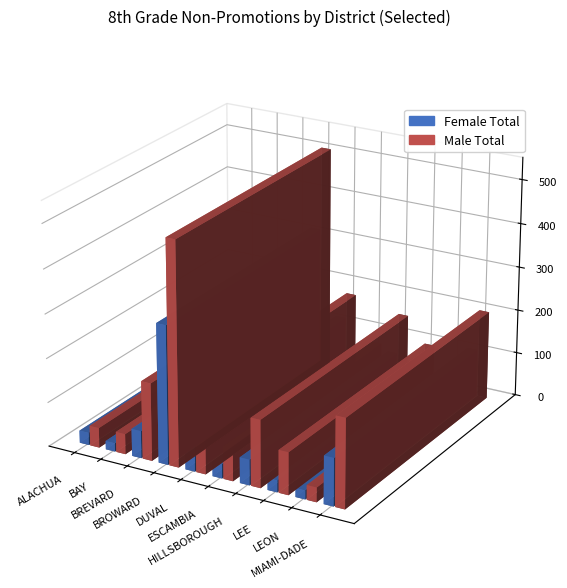

Reading right to left, what are all the values shown in this chart?

Female Total: 108	20	27	58	33	116	314	62	19	28
Male Total: 202	33	96	153	73	176	506	176	46	45